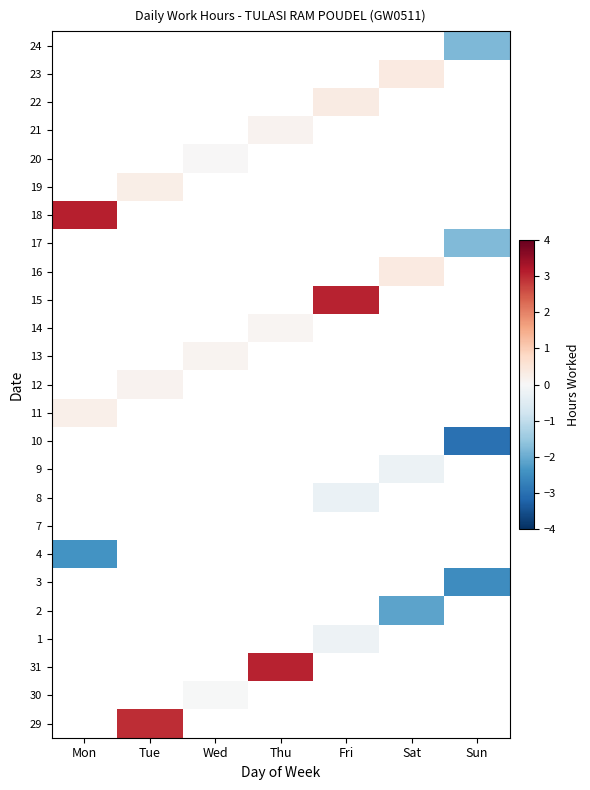

How many data points does each series have?

7